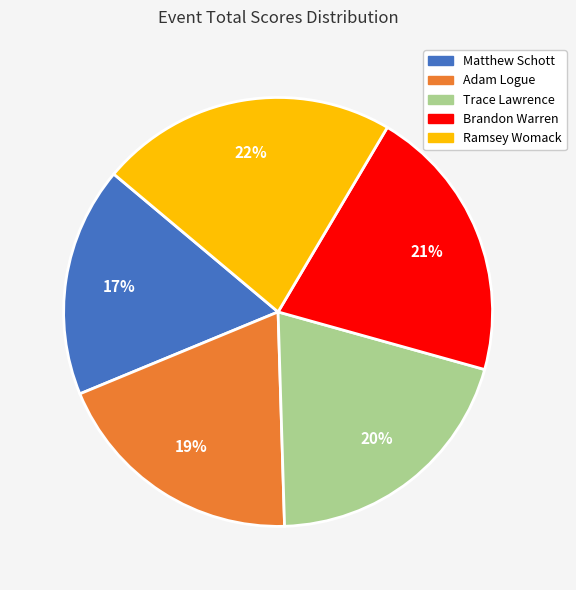

Approximately how many times larger is the value at Trace Lawrence compared to Matthew Schott?

1.2